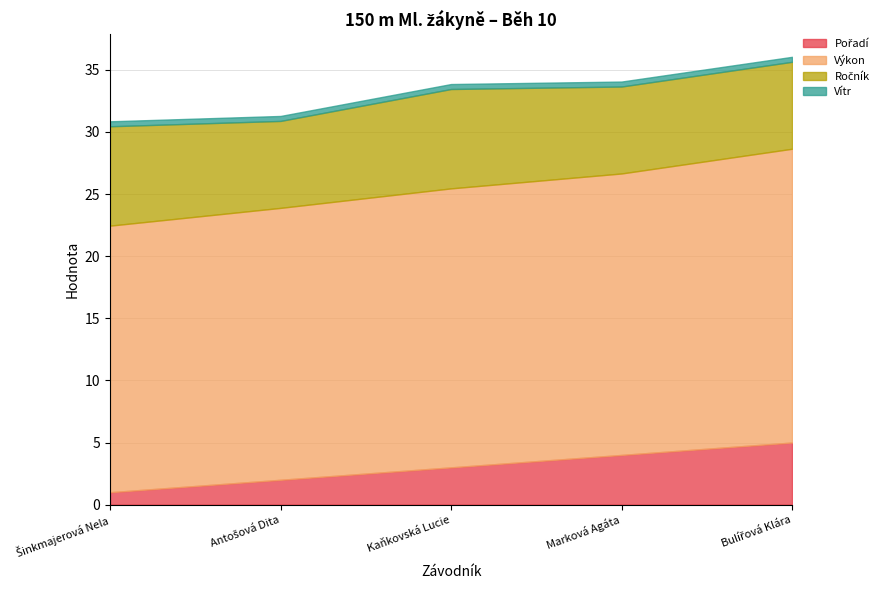

What is the label of the 1st point from the left?

Šinkmajerová Nela